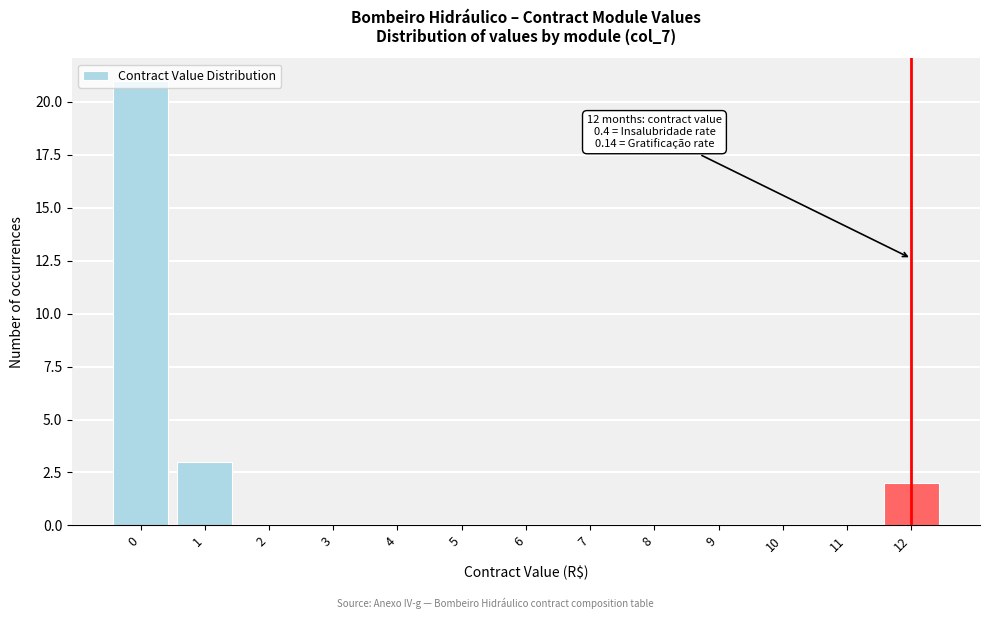

Over which range of the x-axis is the bar tallest?

-0.5 to 0.5